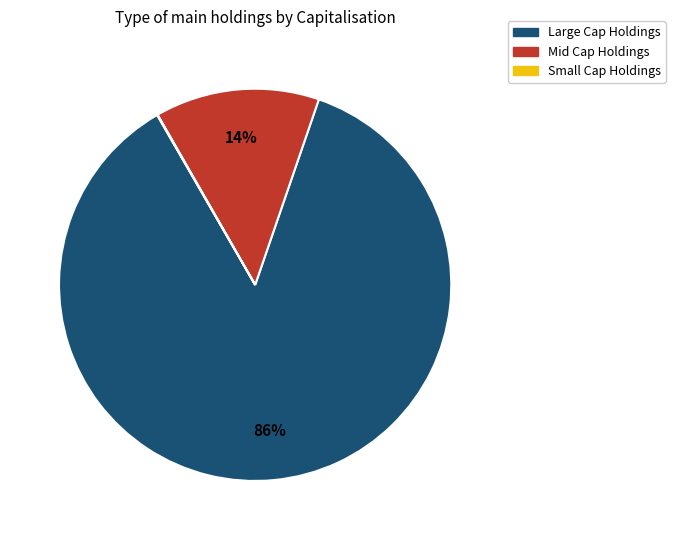

Is there any slice that represents more than half of the pie?

Yes